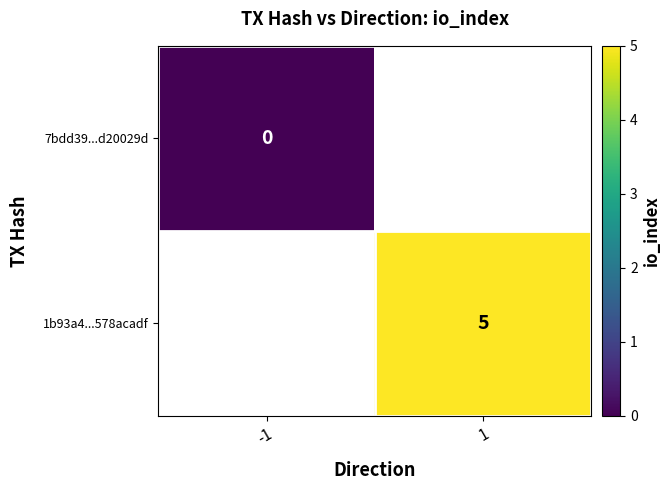

The value of 1b93a4...578acadf at 1 is 7. True or false?

False